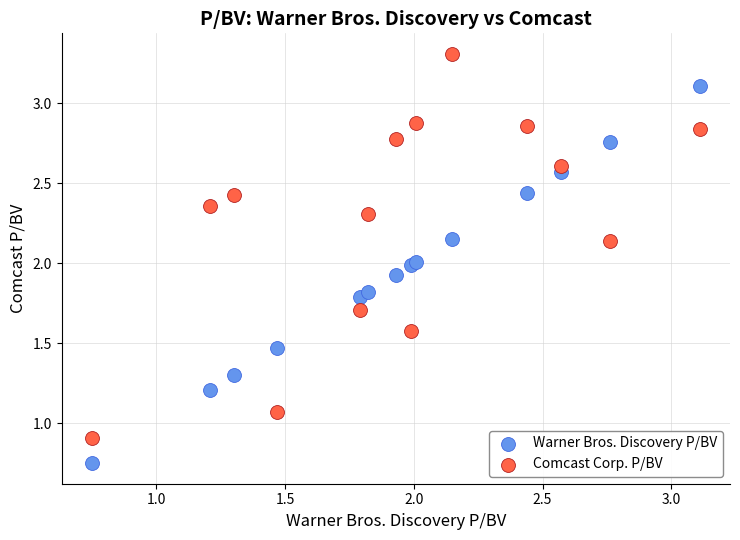

What are all the series names shown in the legend?

Warner Bros. Discovery P/BV, Comcast Corp. P/BV